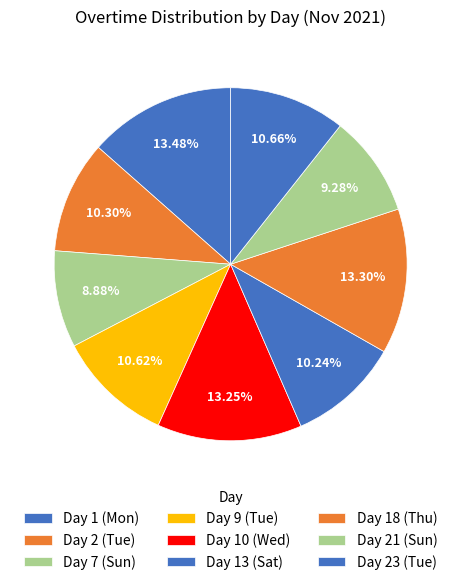

How many slices are in this pie chart?

9